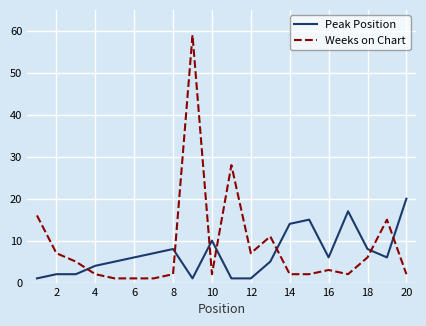

What is the difference between the maximum and minimum values in the Peak Position series?

19